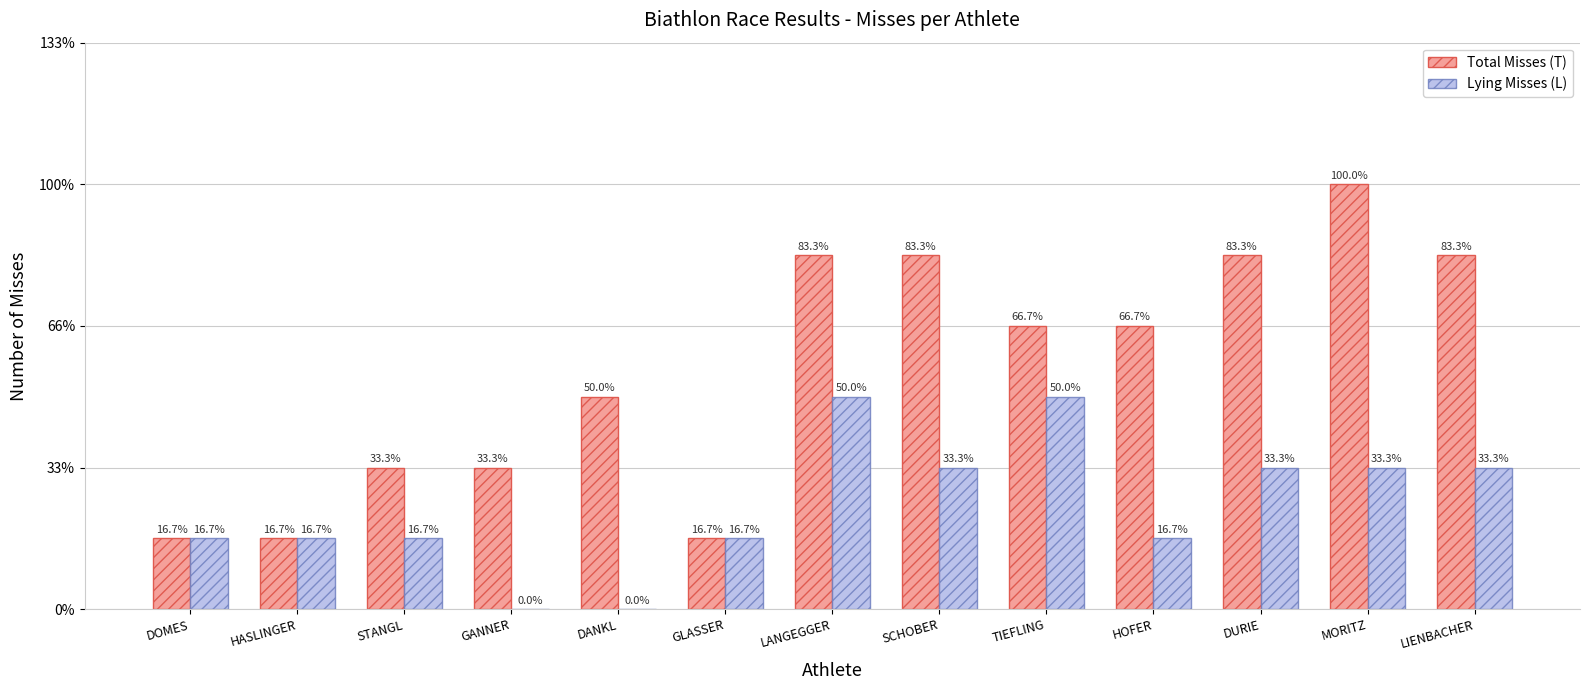

What is the value of the Lying Misses (L) bar at the 12th from the left?

2